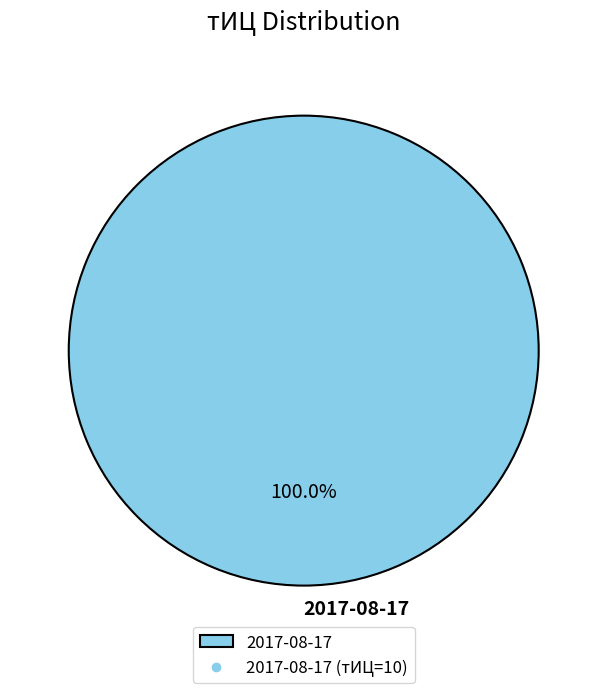

To the nearest percent, what portion does 2017-08-17 represent?

100%